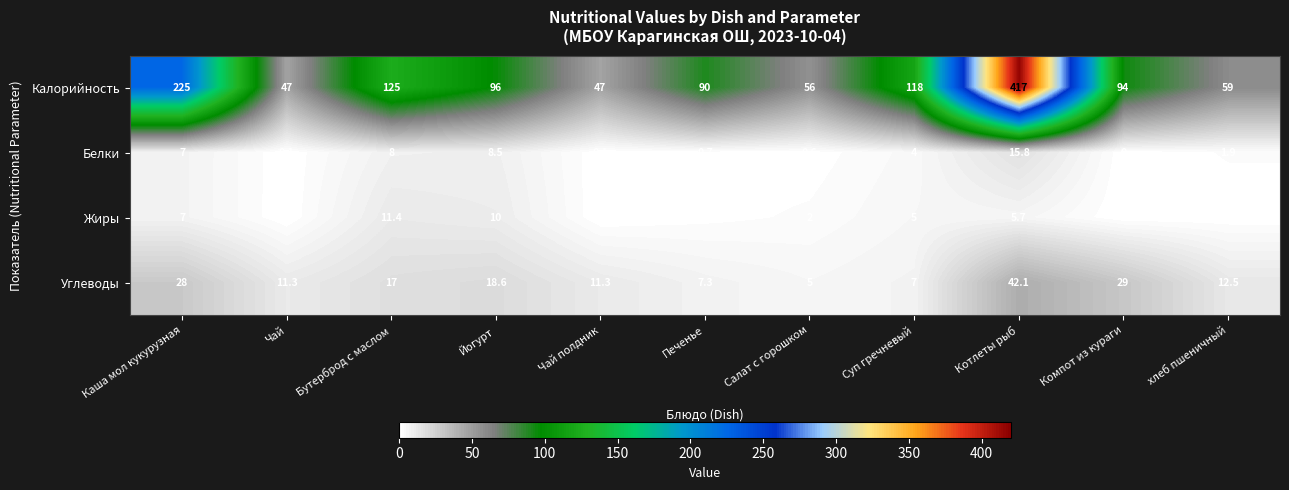

Which category has the lowest value in the Углеводы series?

Салат с горошком